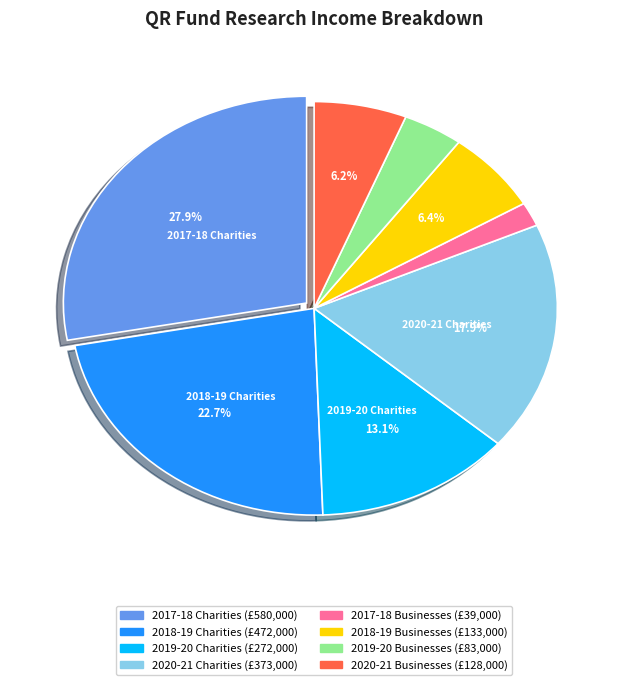

How many slices are in this pie chart?

8